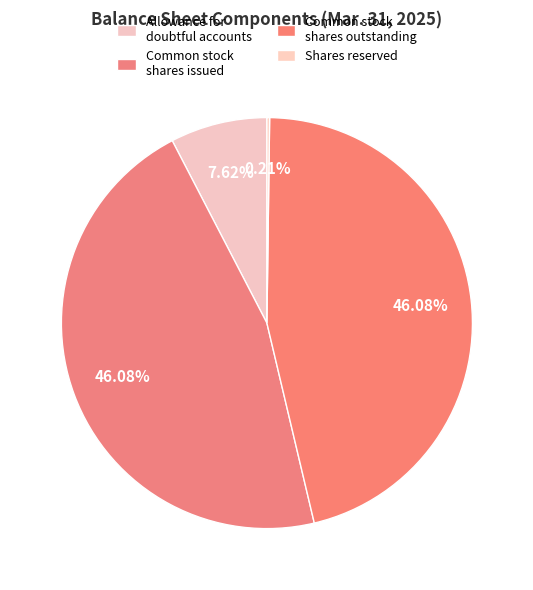

How many segments does this pie chart have?

4